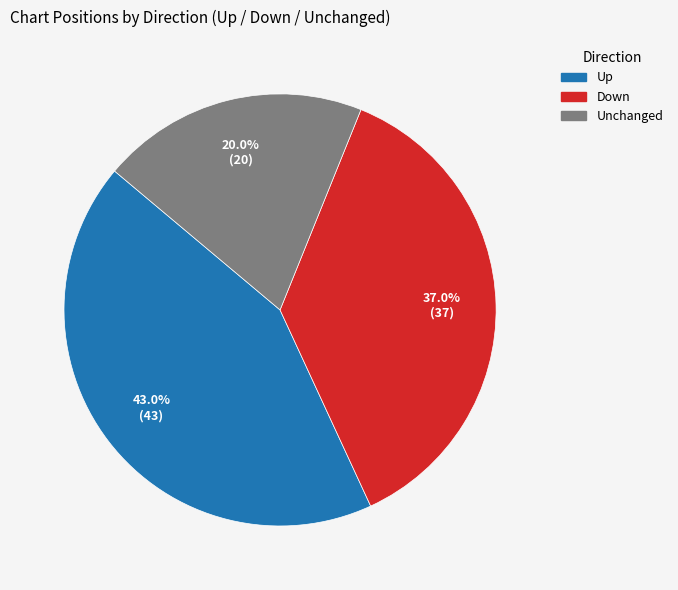

Does any single category account for the majority?

No